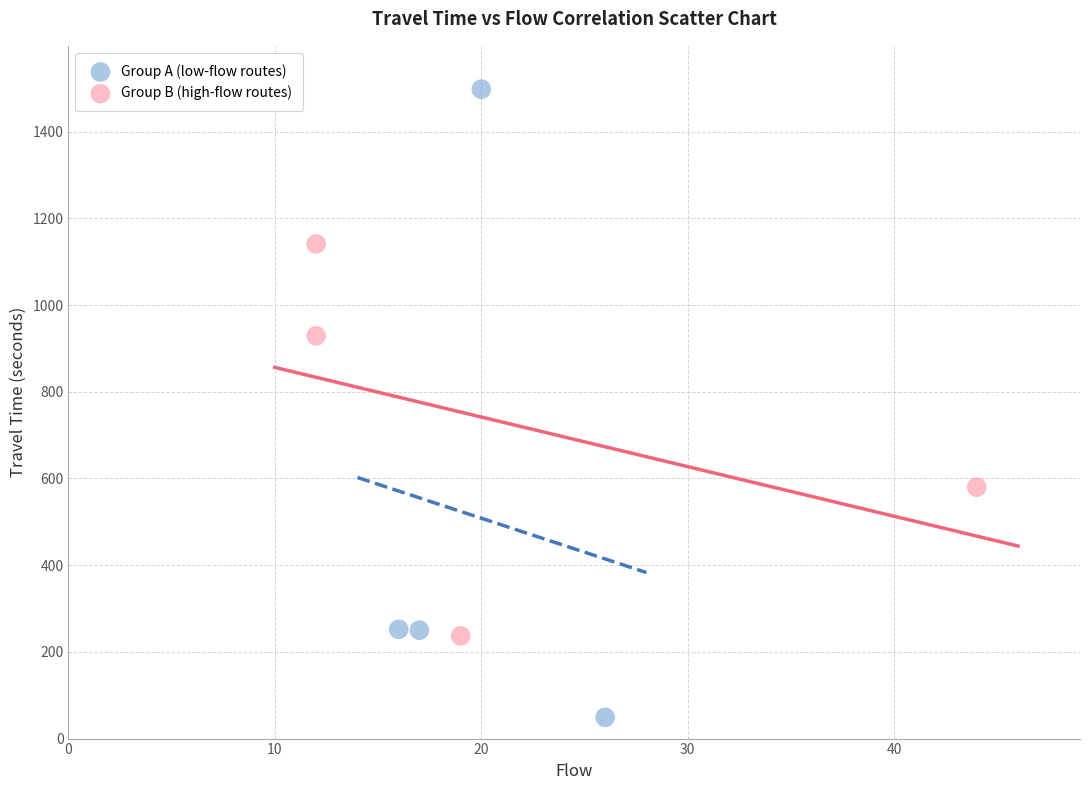

Which series contains the lowest Y value?

Group A (low-flow routes)